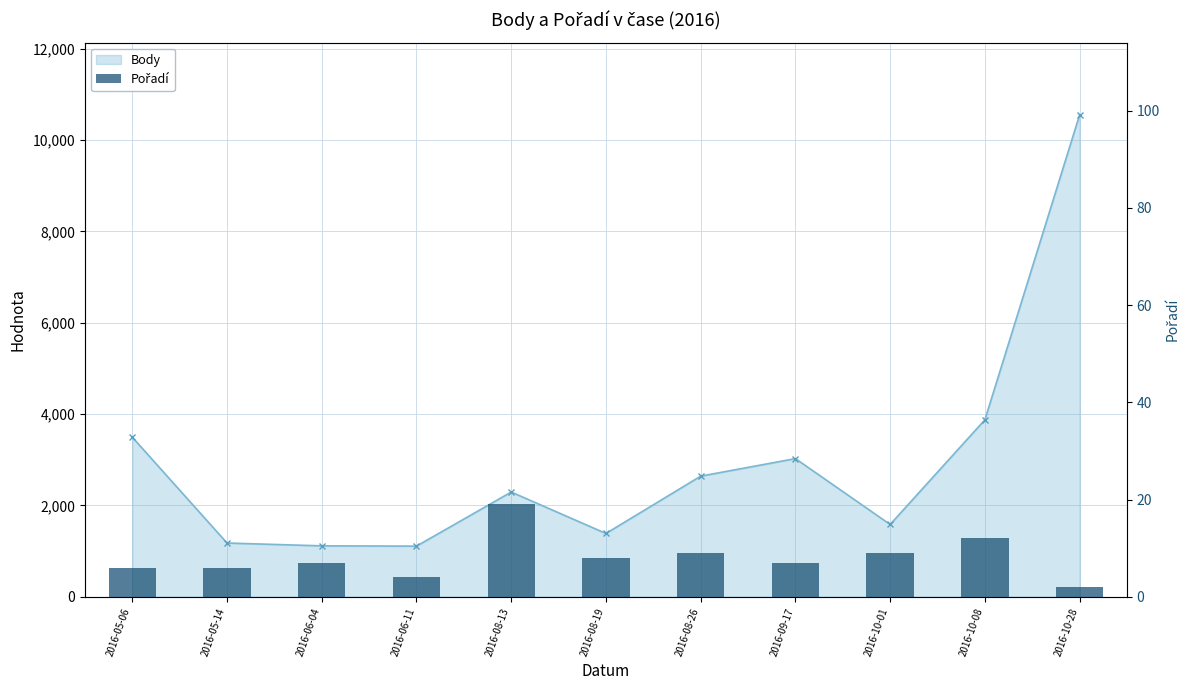

What are all the series names shown in the legend?

Body, Pořadí